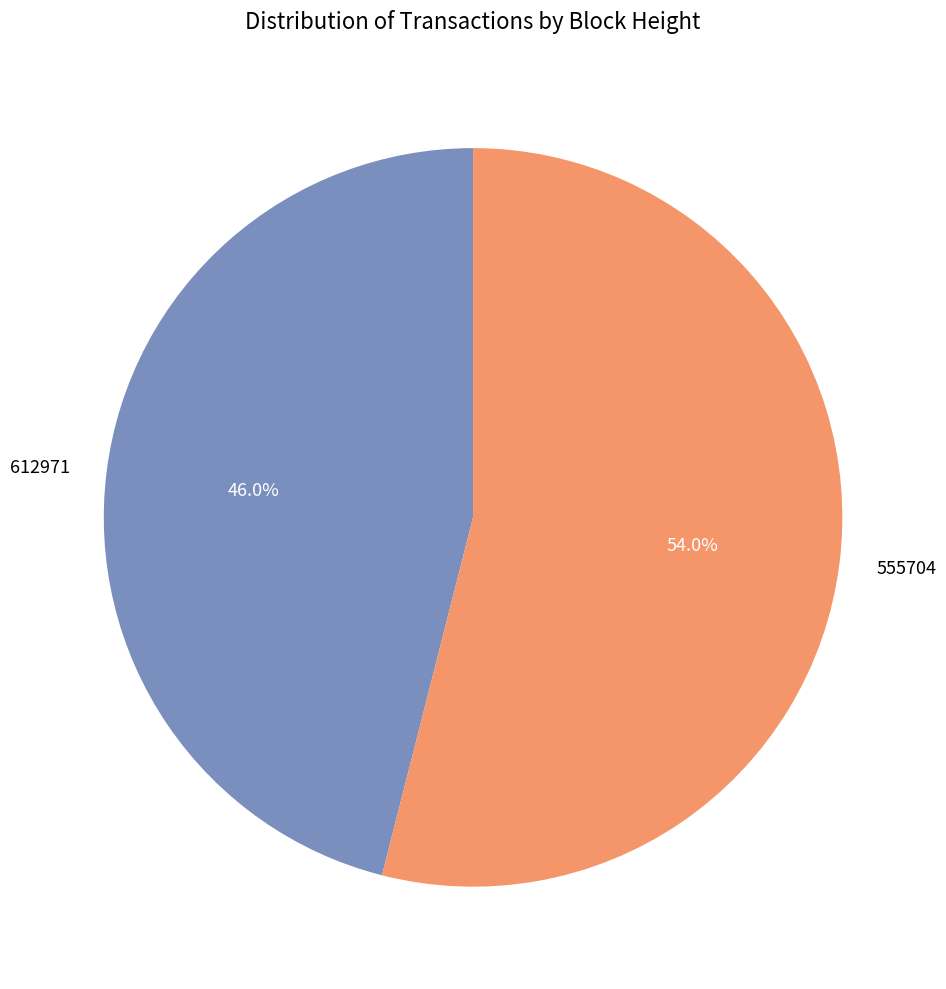

To the nearest percent, what percentage of the pie is 612971?

46%